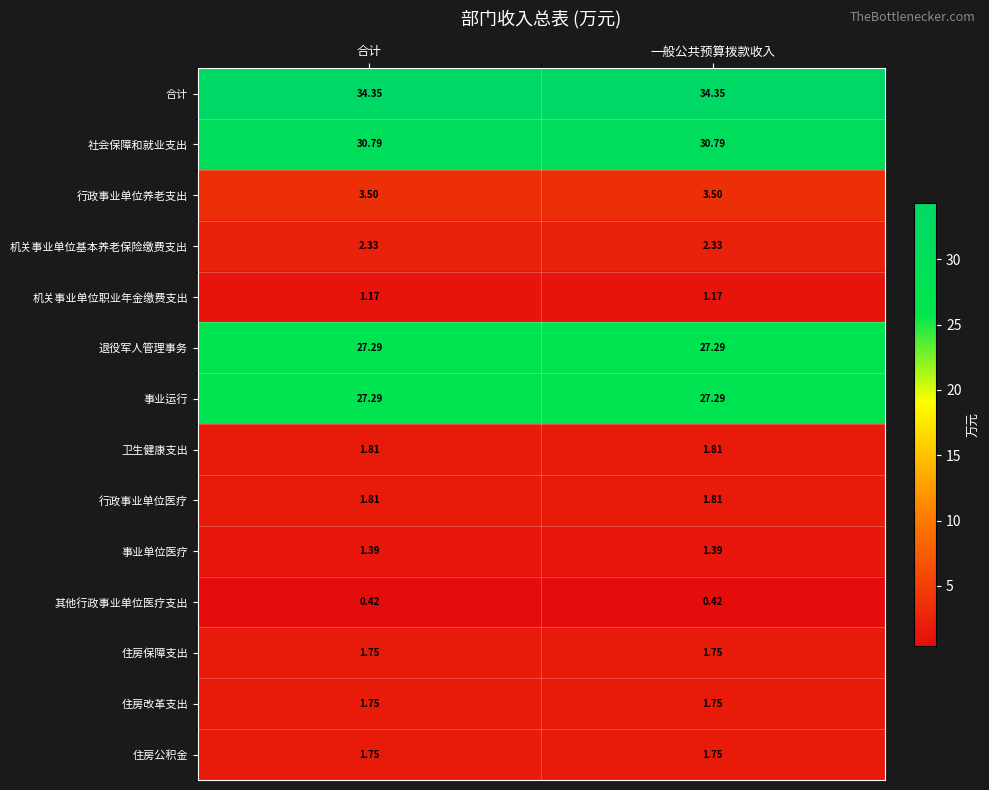

Which series has the largest total across all categories?

合计